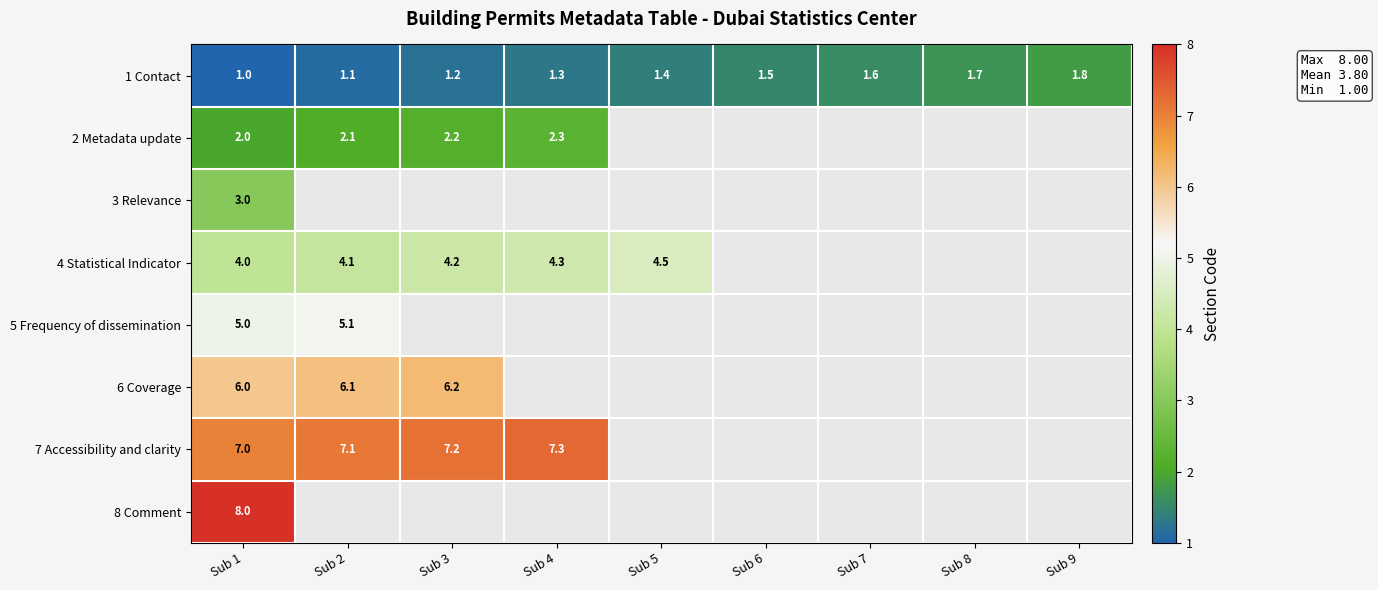

The value of 4 Statistical Indicator at Sub 3 is 6.2. True or false?

False